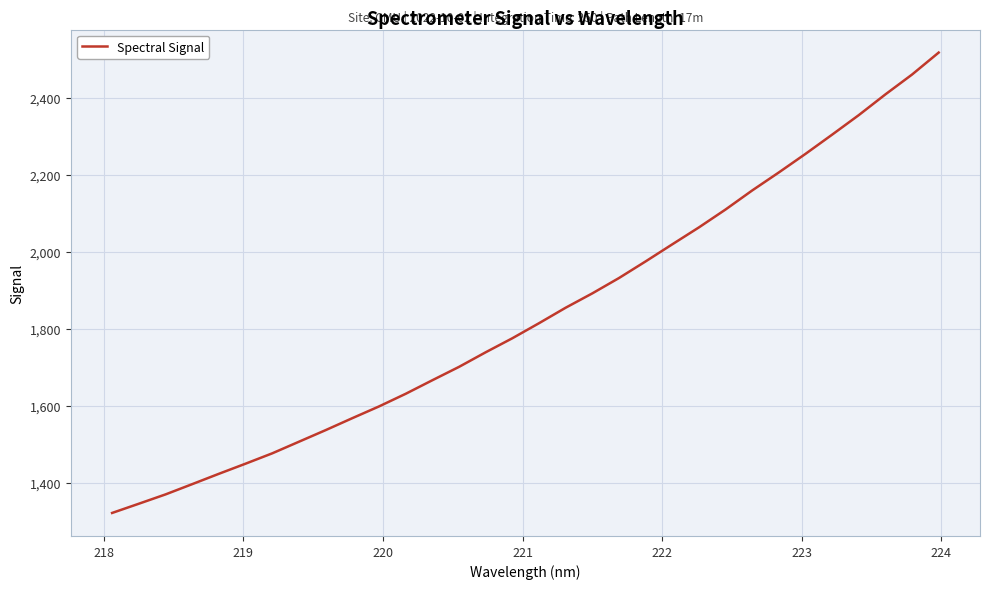

What is the minimum value shown in the chart?

1322.2